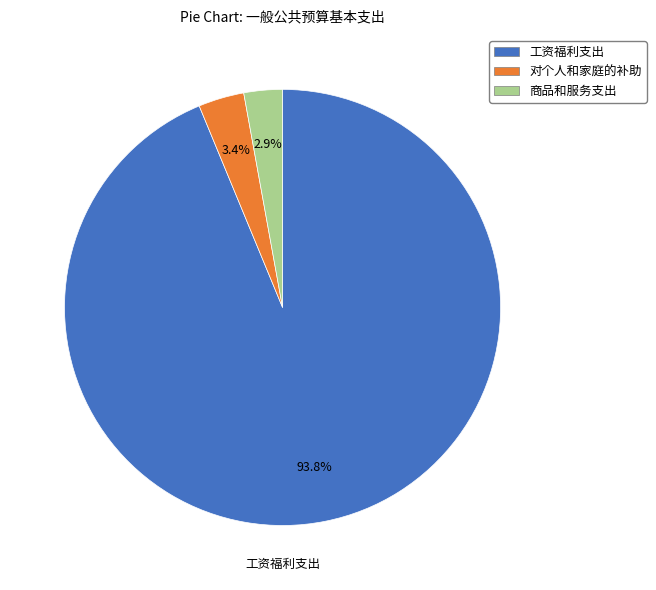

Combined, what portion of the pie is 工资福利支出 and 商品和服务支出?

96.6%